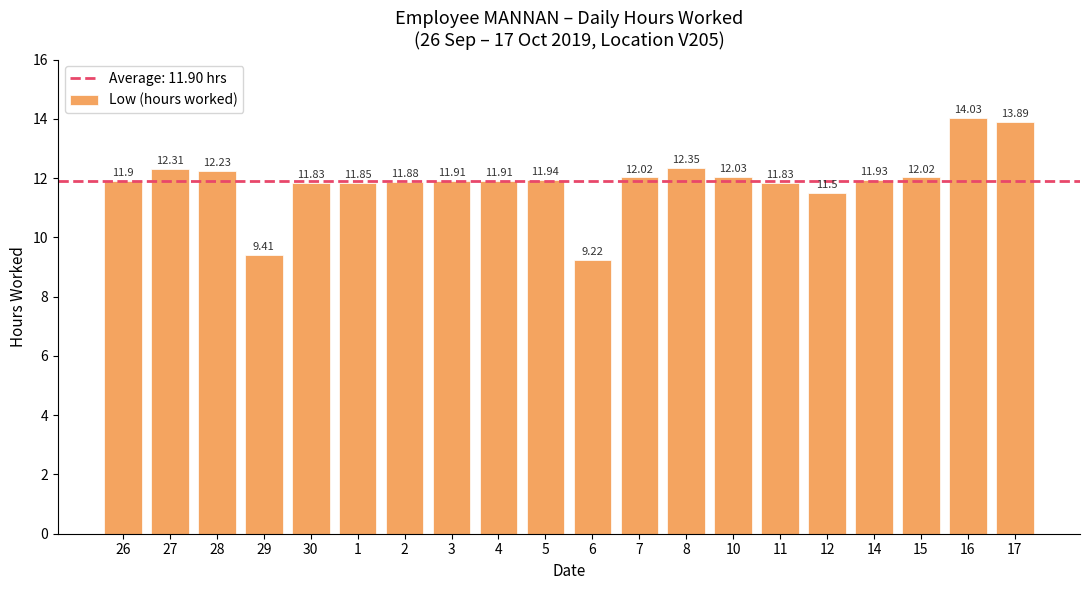

What is the value of the 12th bar from the left?

12.0